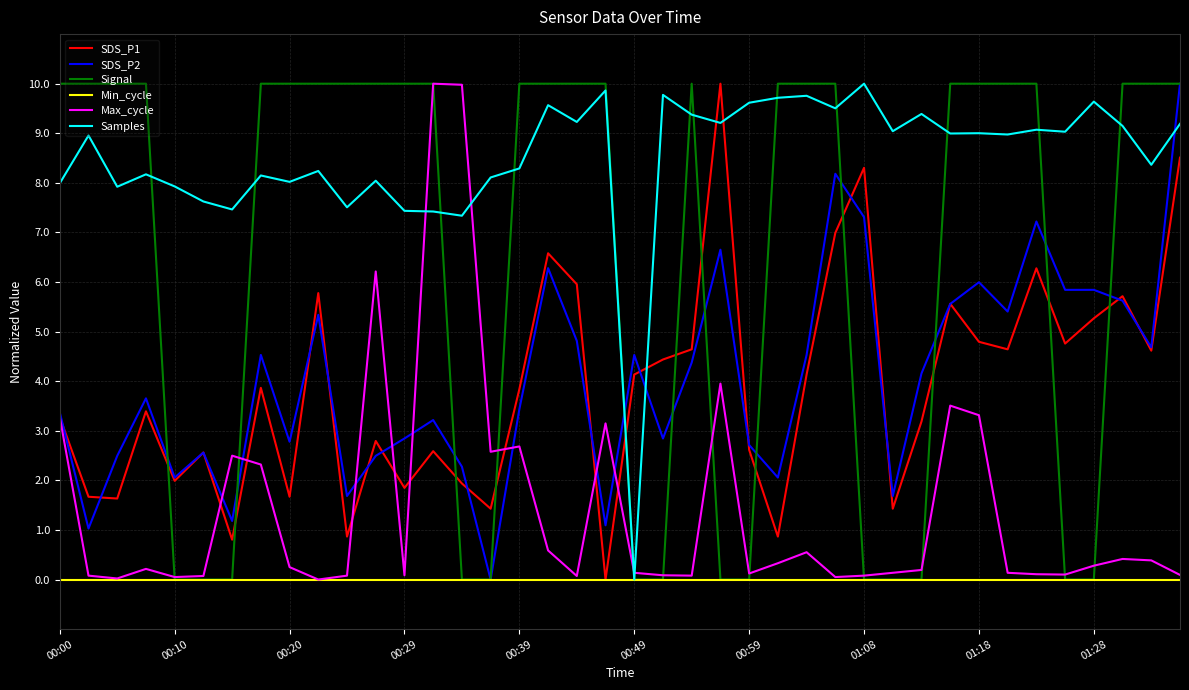

What is the greatest value displayed?

10.0